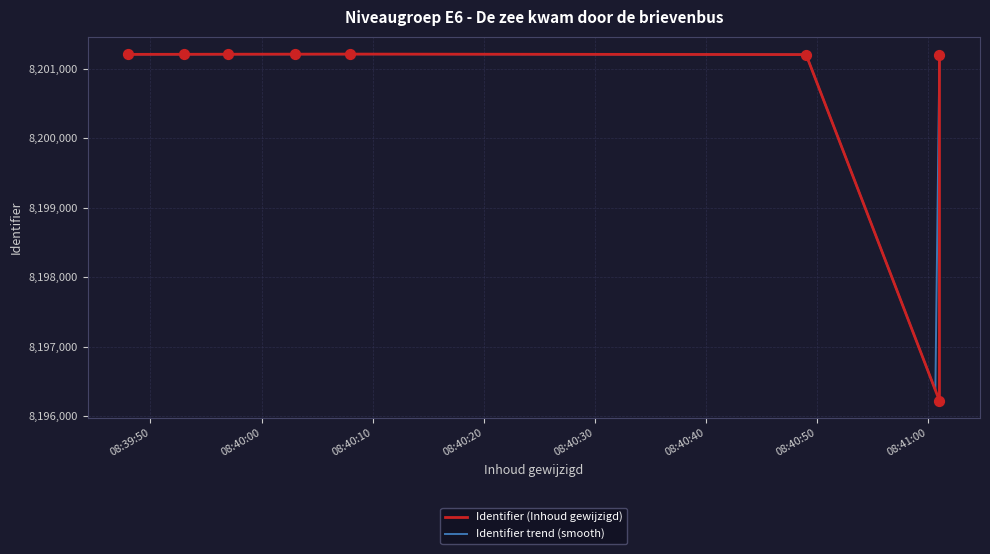

What is the ratio of the value at 2025-03-04 08:39:48 to the value at 2025-03-04 08:41:01?

1.0